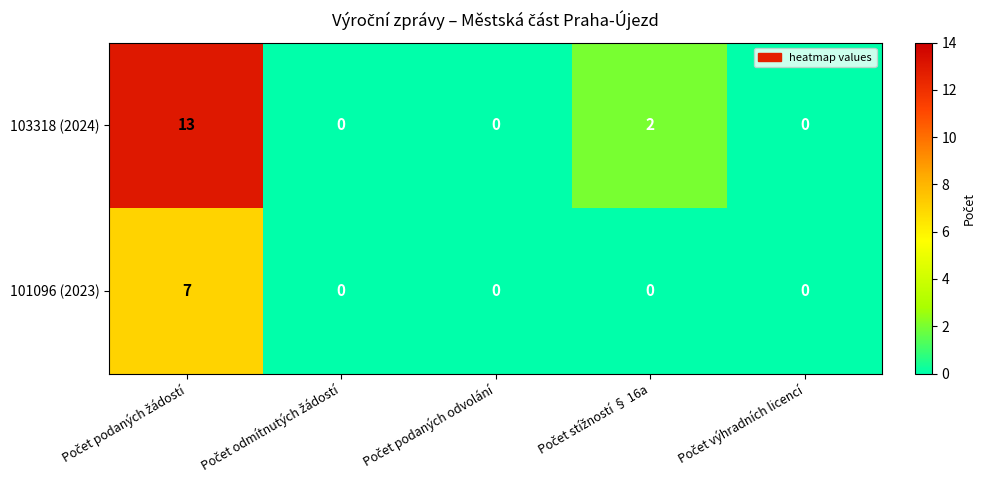

At how many categories does at least one series exceed 9?

1